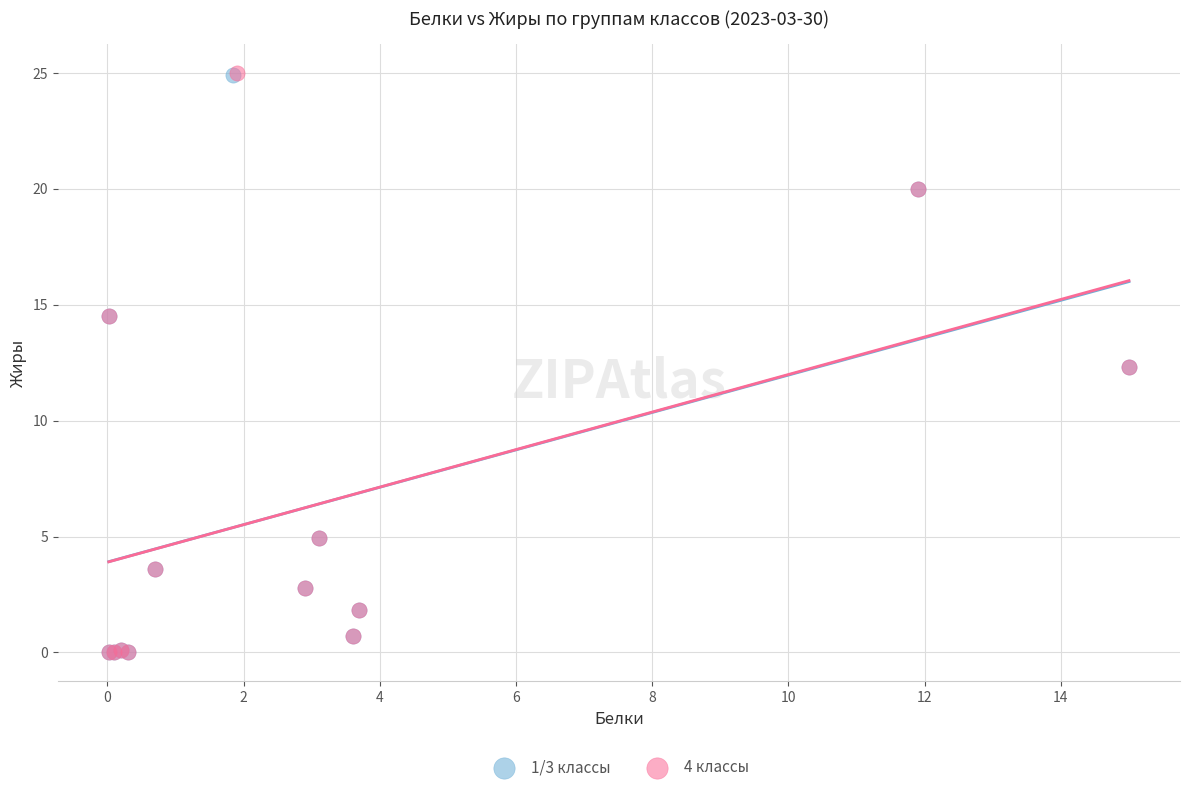

Which series has the largest Y range (max minus min)?

4 классы